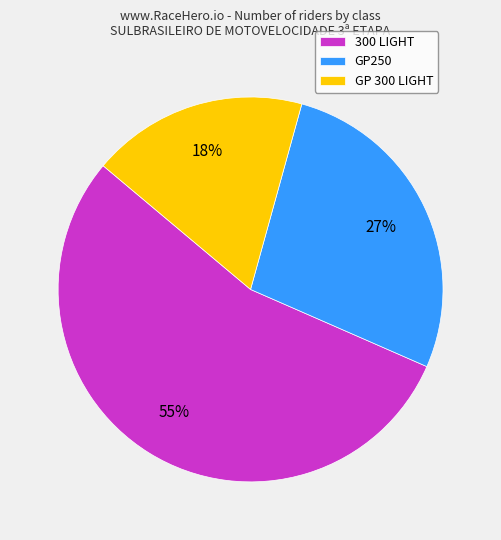

What percentage is the GP 300 LIGHT slice, to the nearest percent?

18%